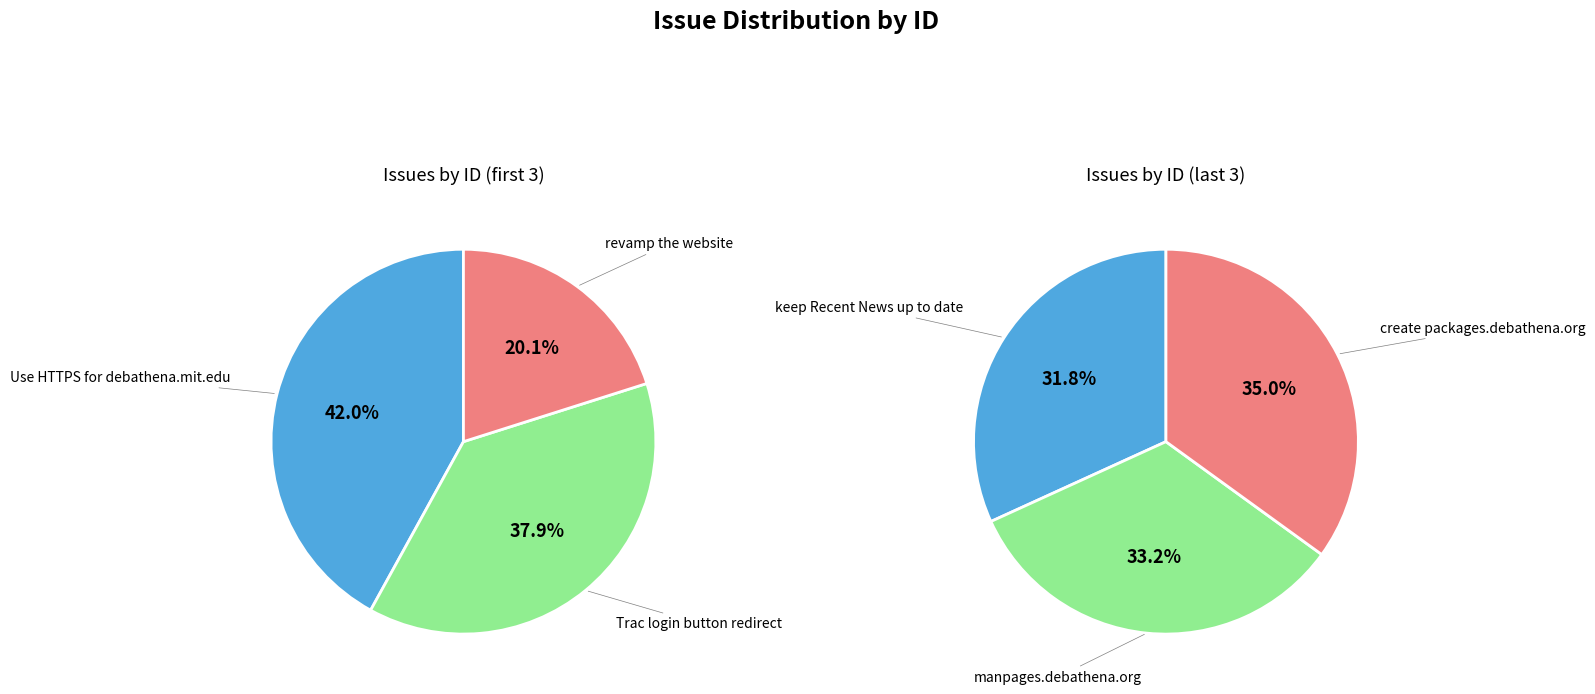

How many segments does this pie chart have?

6